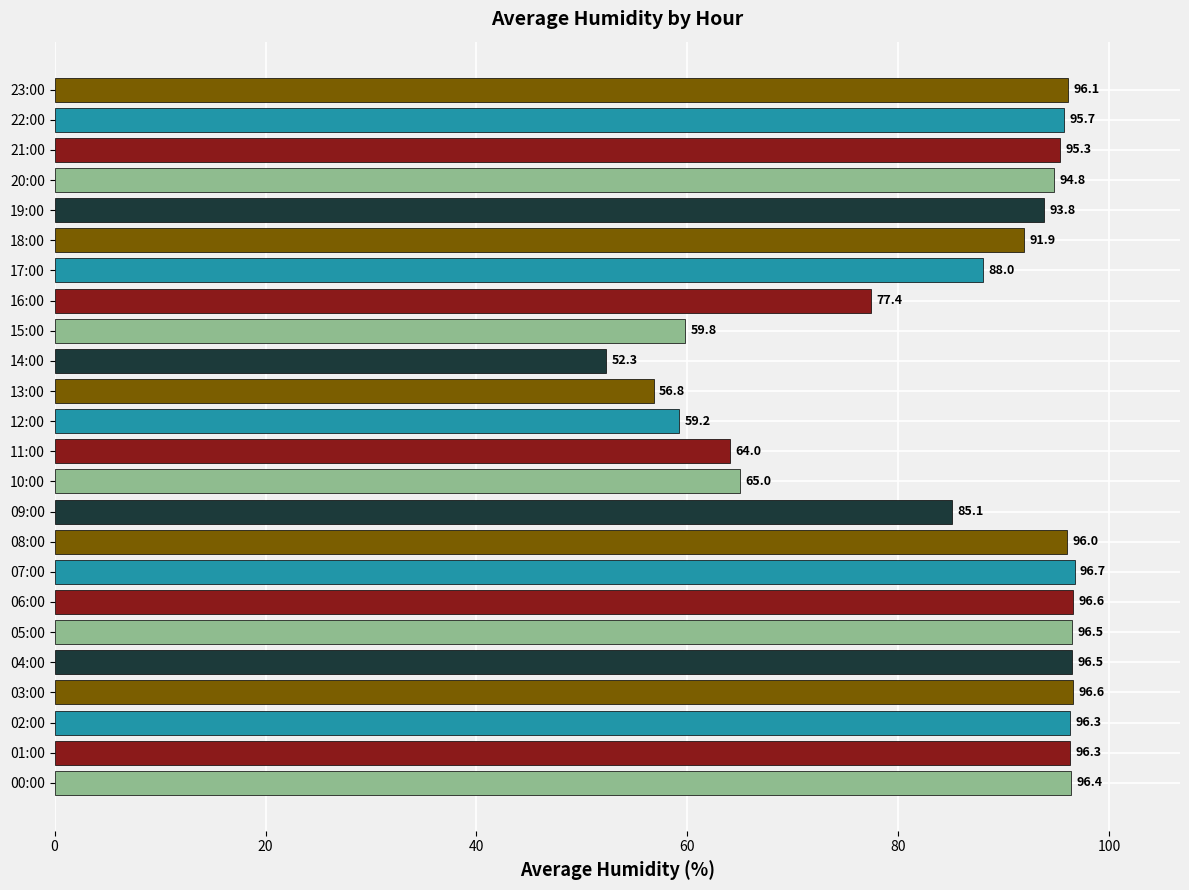

How many data points does each series have?

24